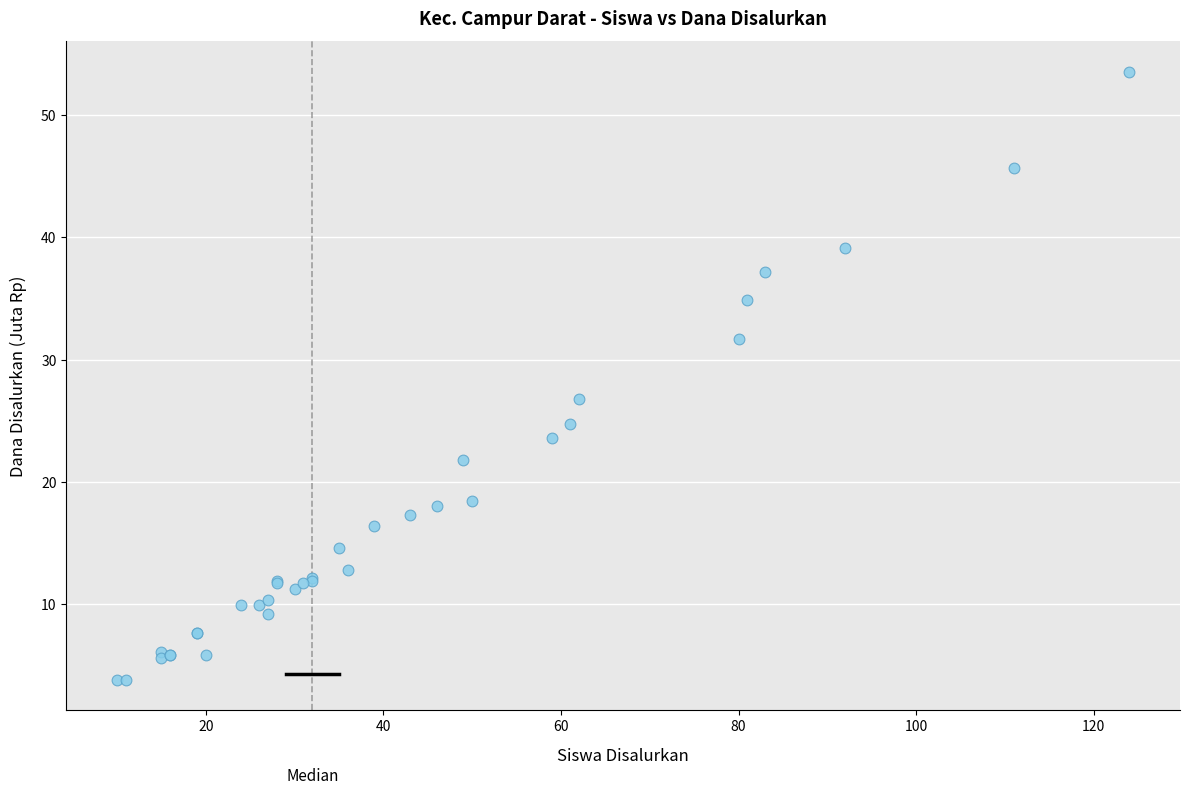

What Y value in the scatter plot is closest to 28?

26.8